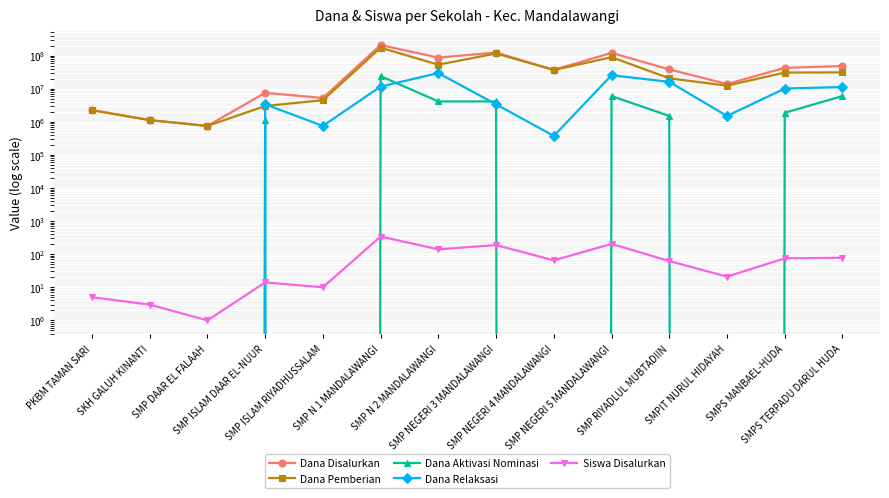

How many categories are shown in the chart?

14